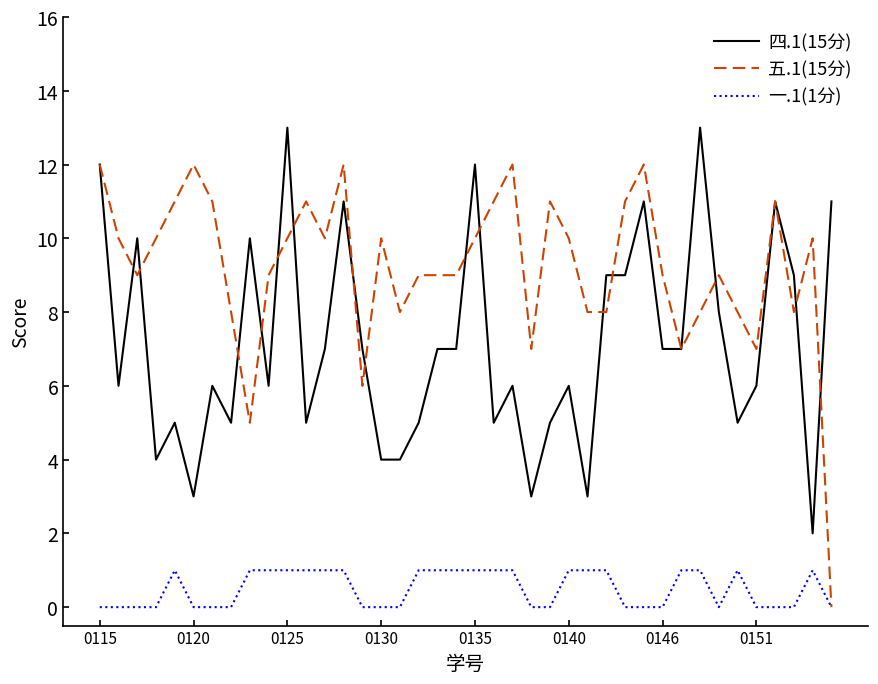

What is the greatest value displayed?

13